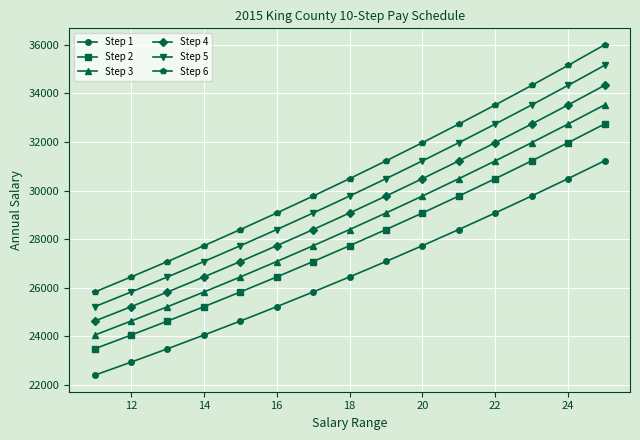

Rank the series by their maximum value, from lowest to highest.

Step 1, Step 2, Step 3, Step 4, Step 5, Step 6